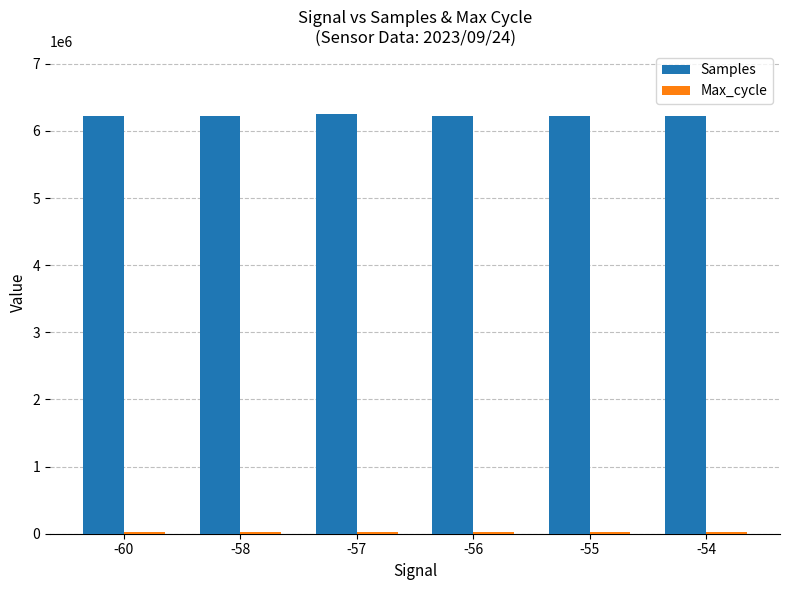

What is the highest value of the Samples series?

6254159